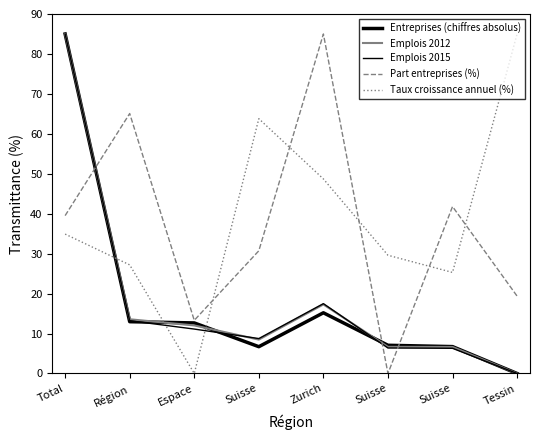

Does the chart display data point markers on the line(s)?

No